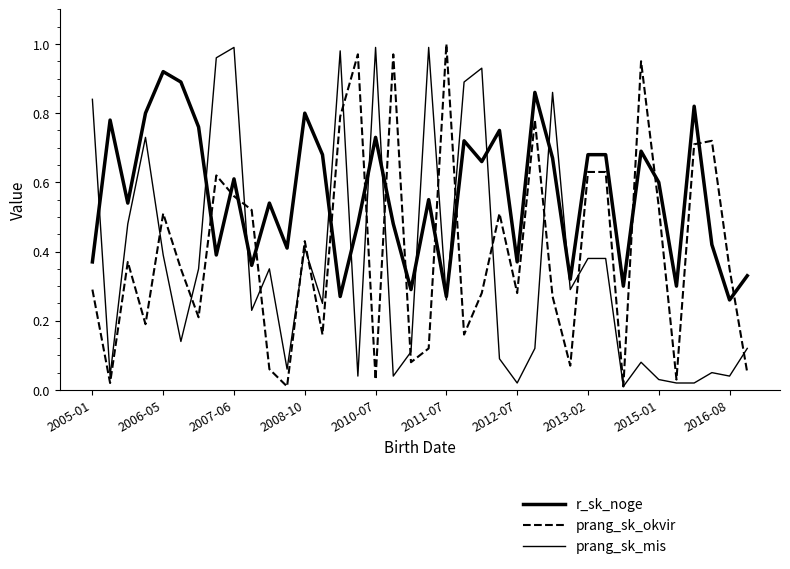

Does the chart display data point markers on the line(s)?

No